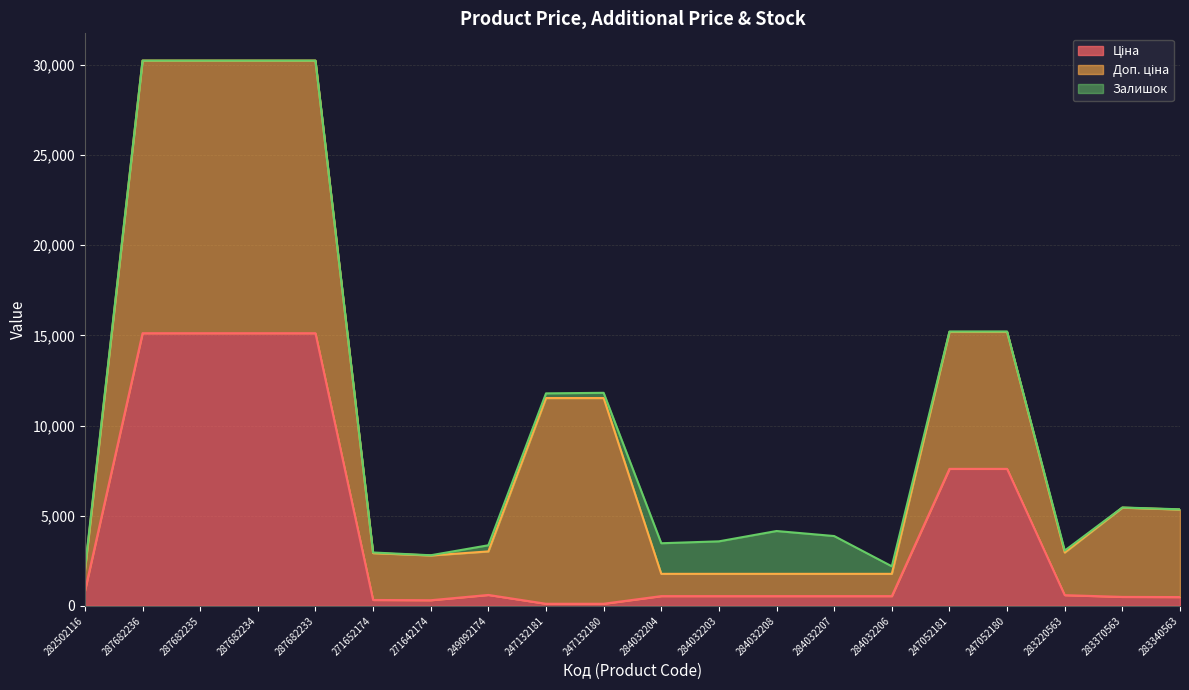

At how many categories does at least one series exceed 3469?

10